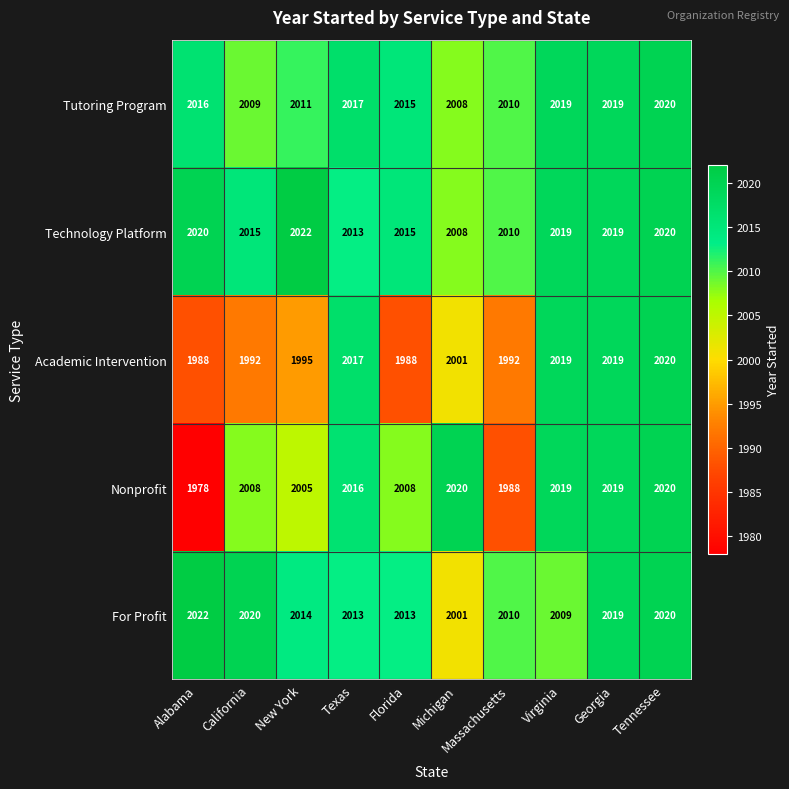

At which category is the sum across all series the highest?

Tennessee